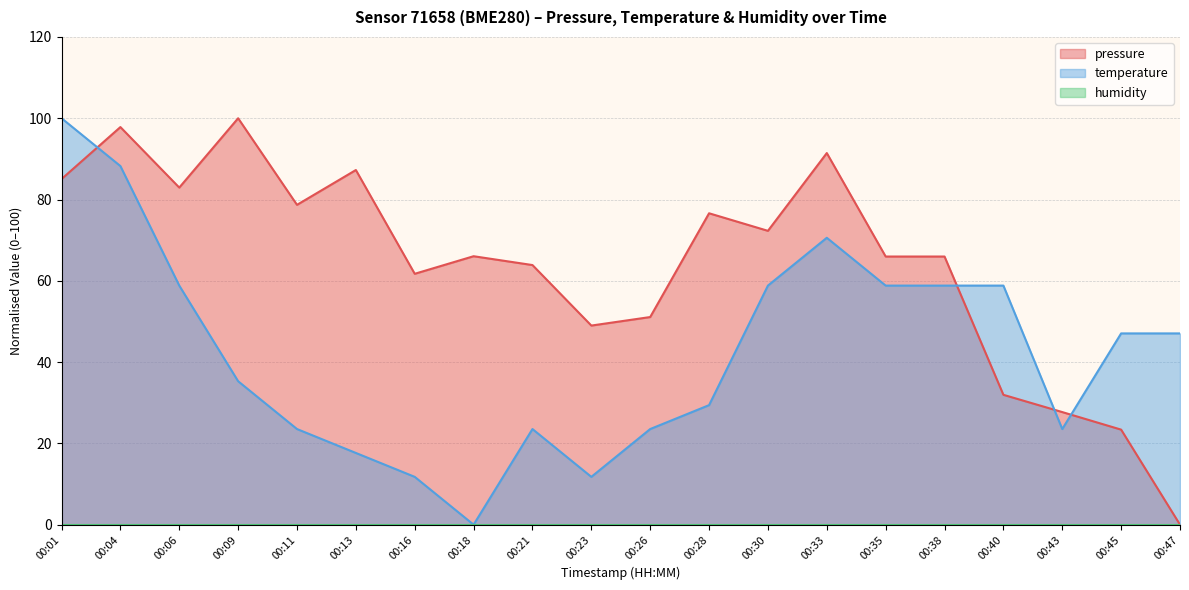

At which label is temperature closest to 50?

00:45